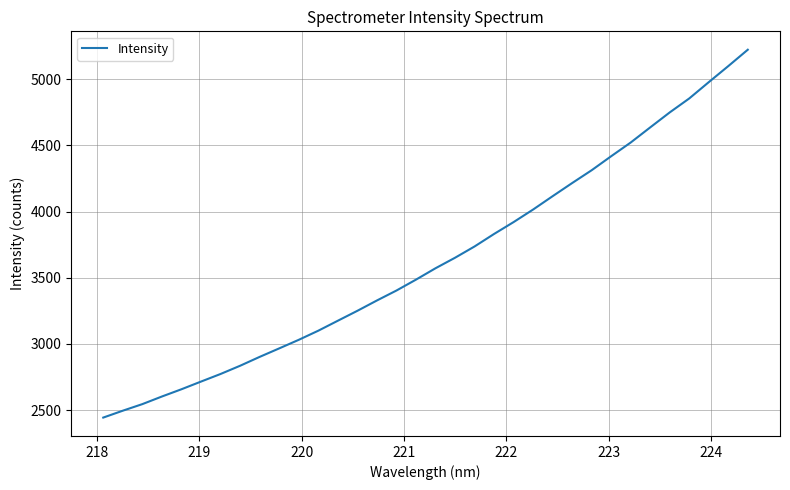

What is the minimum value shown in the chart?

2444.4